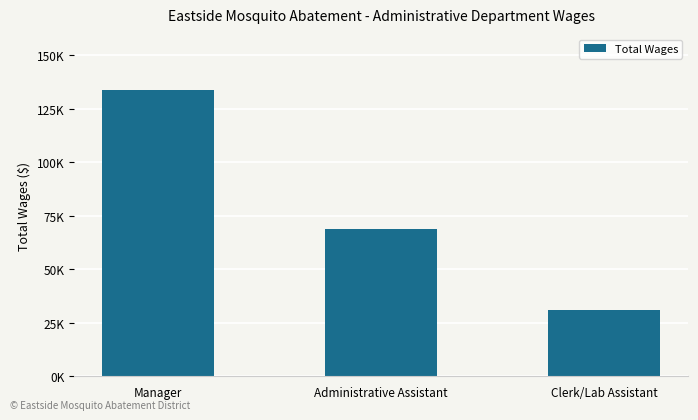

What is the ratio of the value at Clerk/Lab Assistant to the value at Manager?

0.2